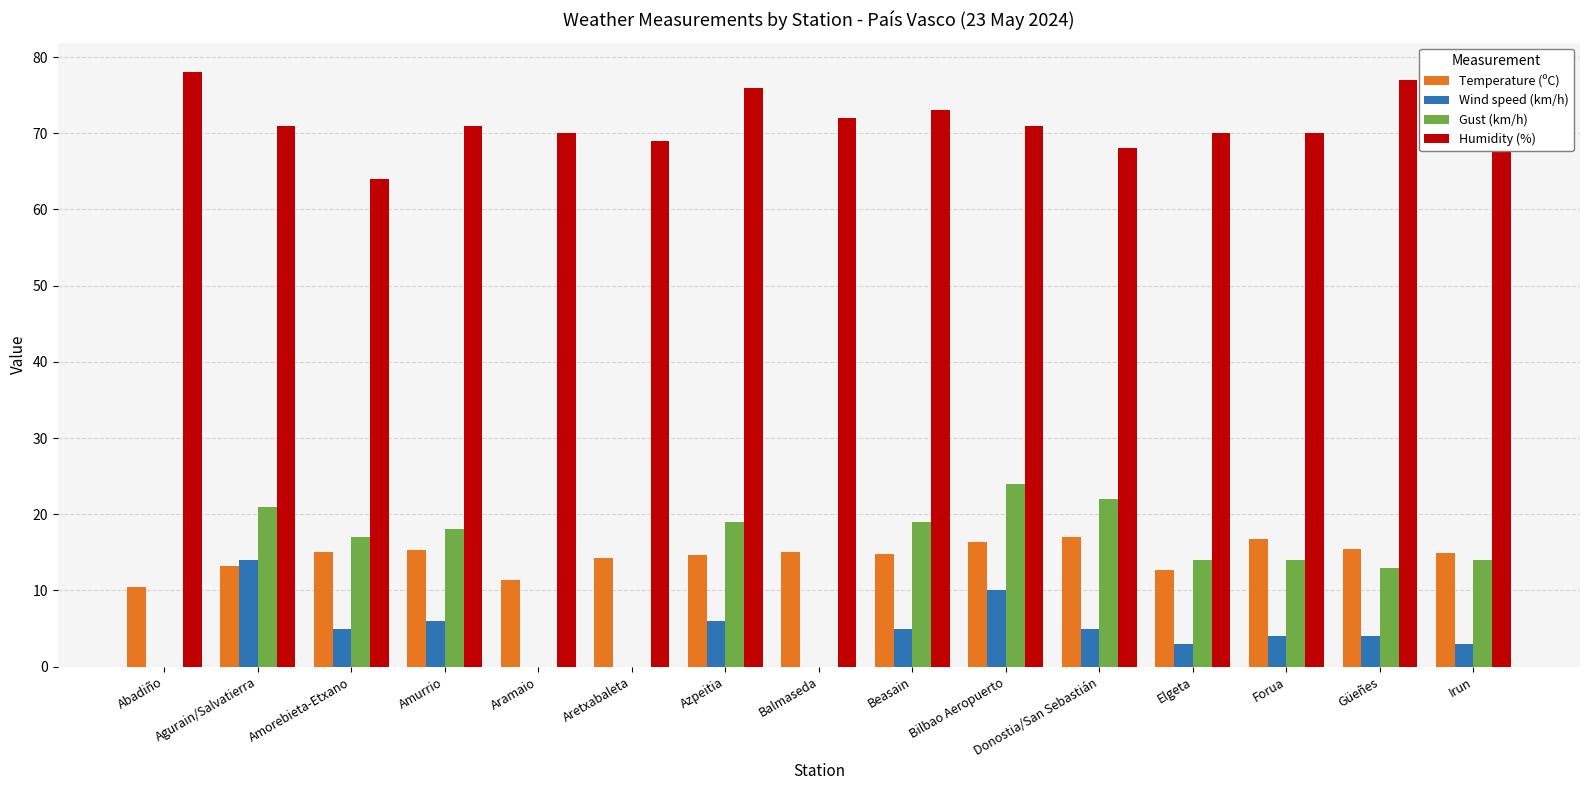

Is it true that Humidity (%) equals 104.5 at Aretxabaleta?

False